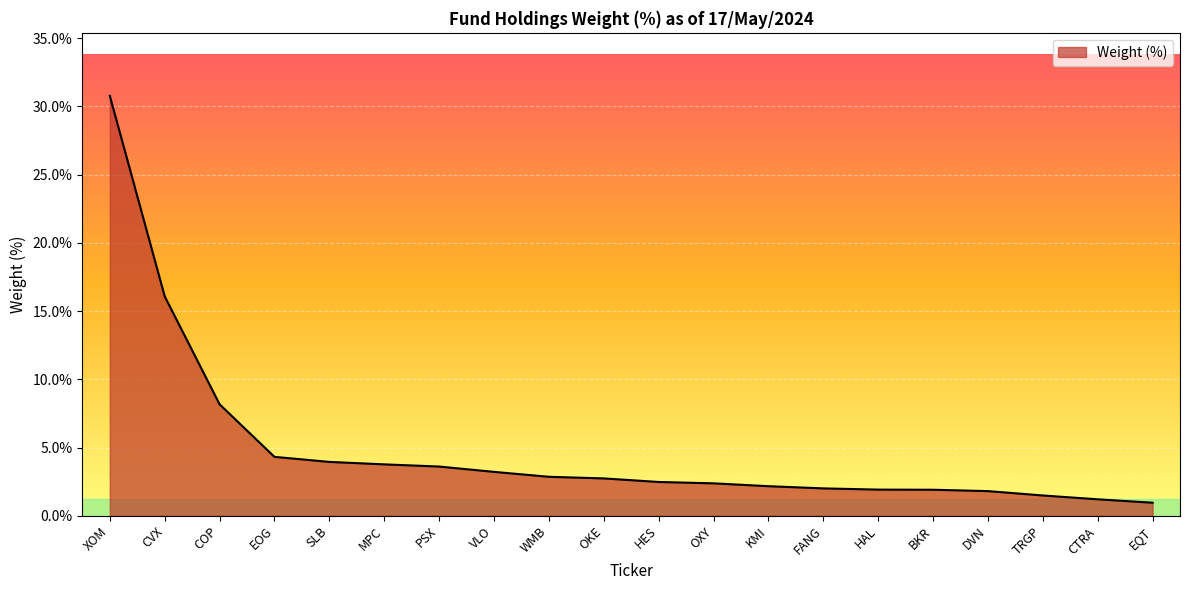

The chart shows a value of 0.7 at VLO. True or false?

False